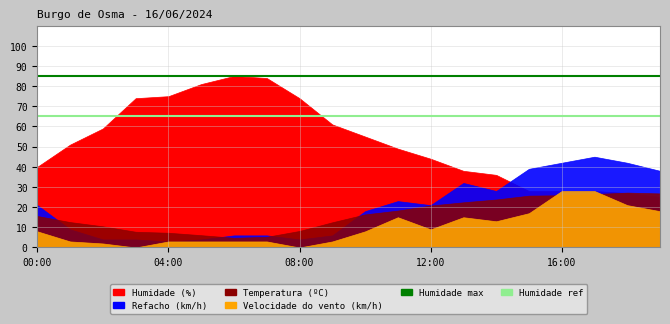

What is the average value of the Humidade max series?

85